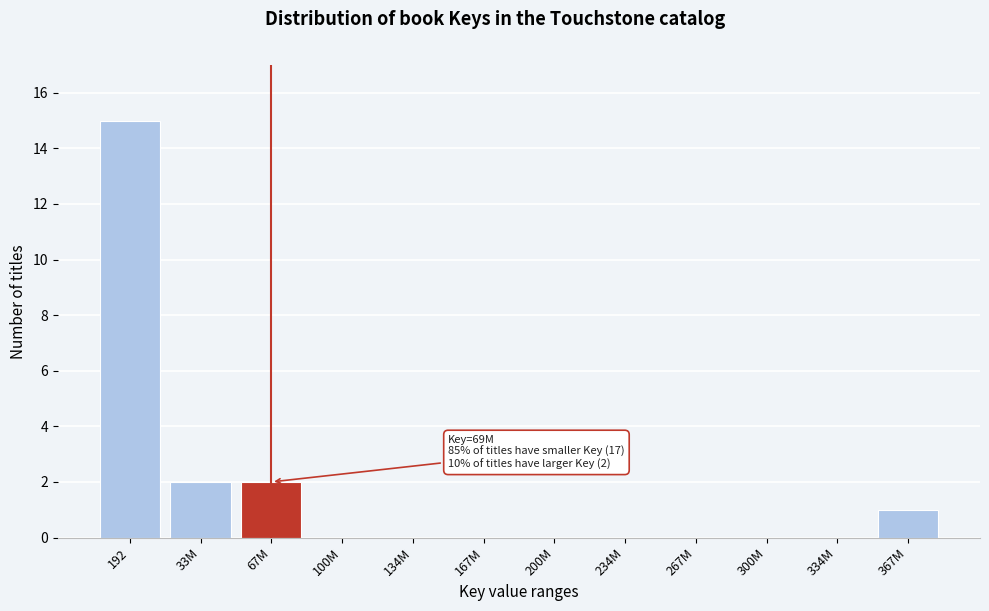

Reading right to left, transcribe all the data shown in this chart.

367M=1	334M=0	300M=0	267M=0	234M=0	200M=0	167M=0	134M=0	100M=0	67M=2	33M=2	192=15